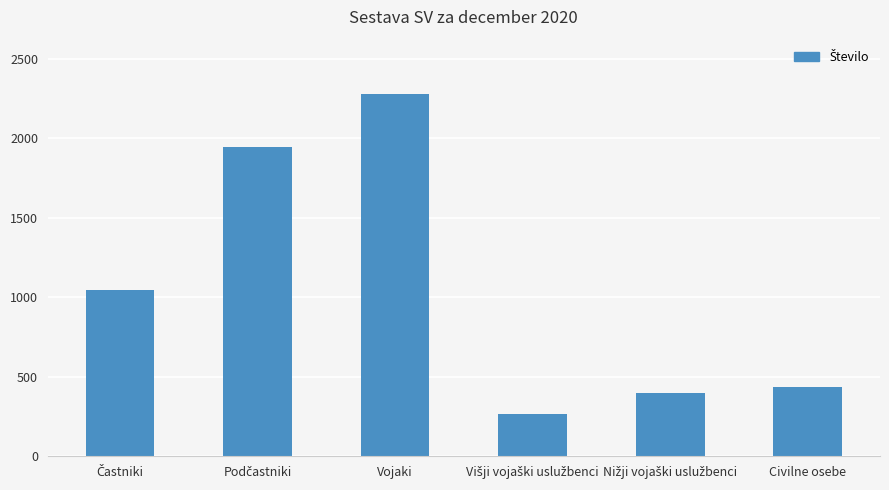

Reading left to right, what are all the values shown in this chart?

1047	1947	2279	264	395	436